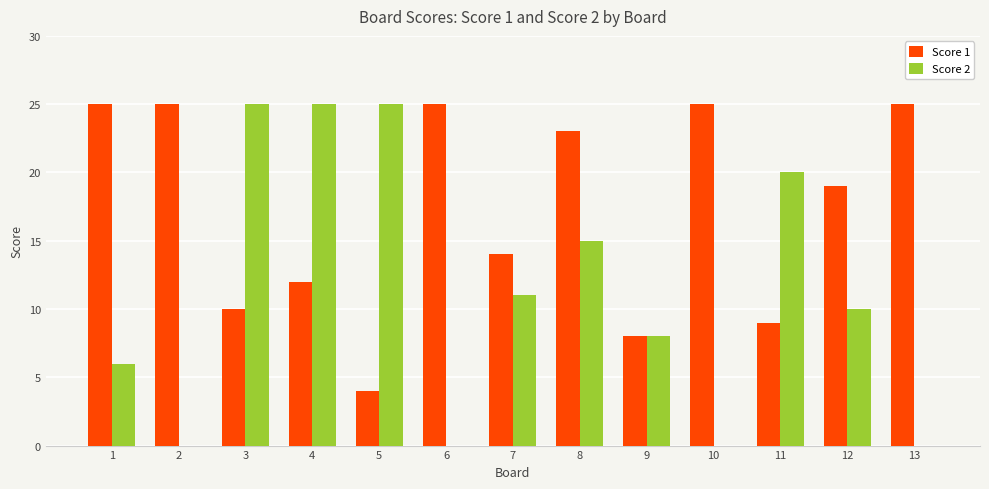

Is it true that Score 1 equals 12 at 12?

False